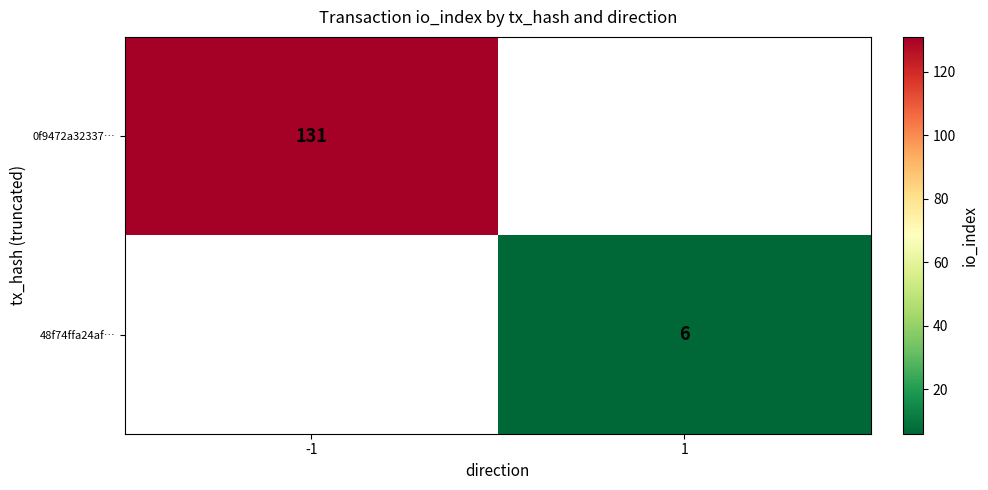

The 0f9472a32337… series shows 131 at -1. True or false?

True